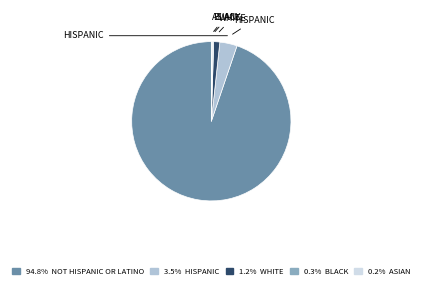

Is there any slice that represents more than half of the pie?

Yes